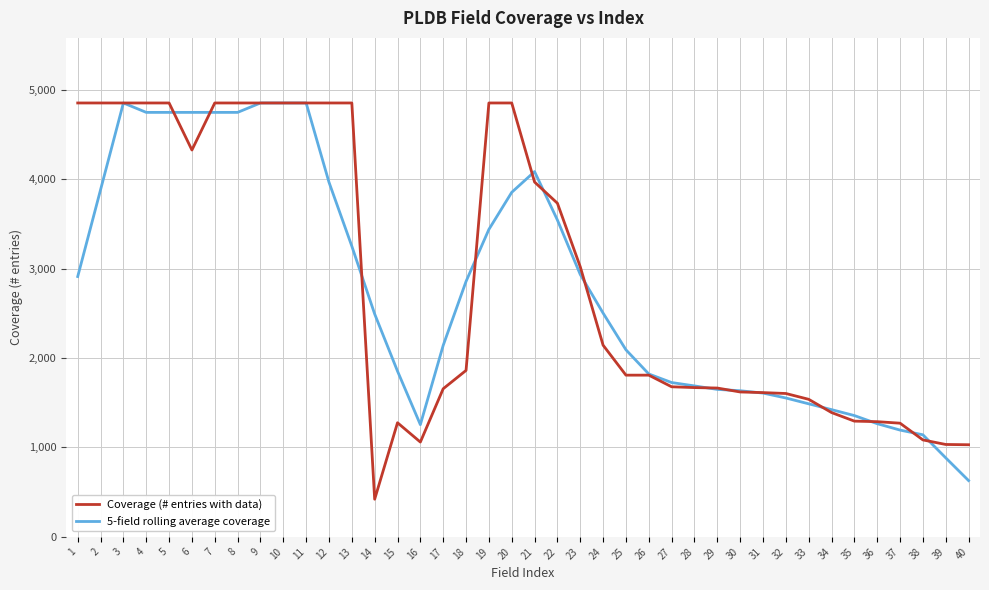

What is the difference between the Coverage (# entries with data) values at 8 and 39?

3818.0